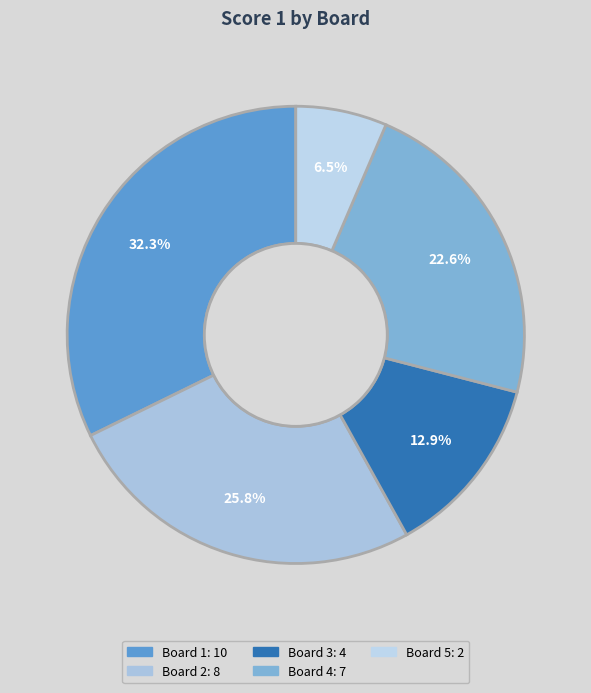

Approximately how many times larger is the value at Board 3 compared to Board 1?

0.4